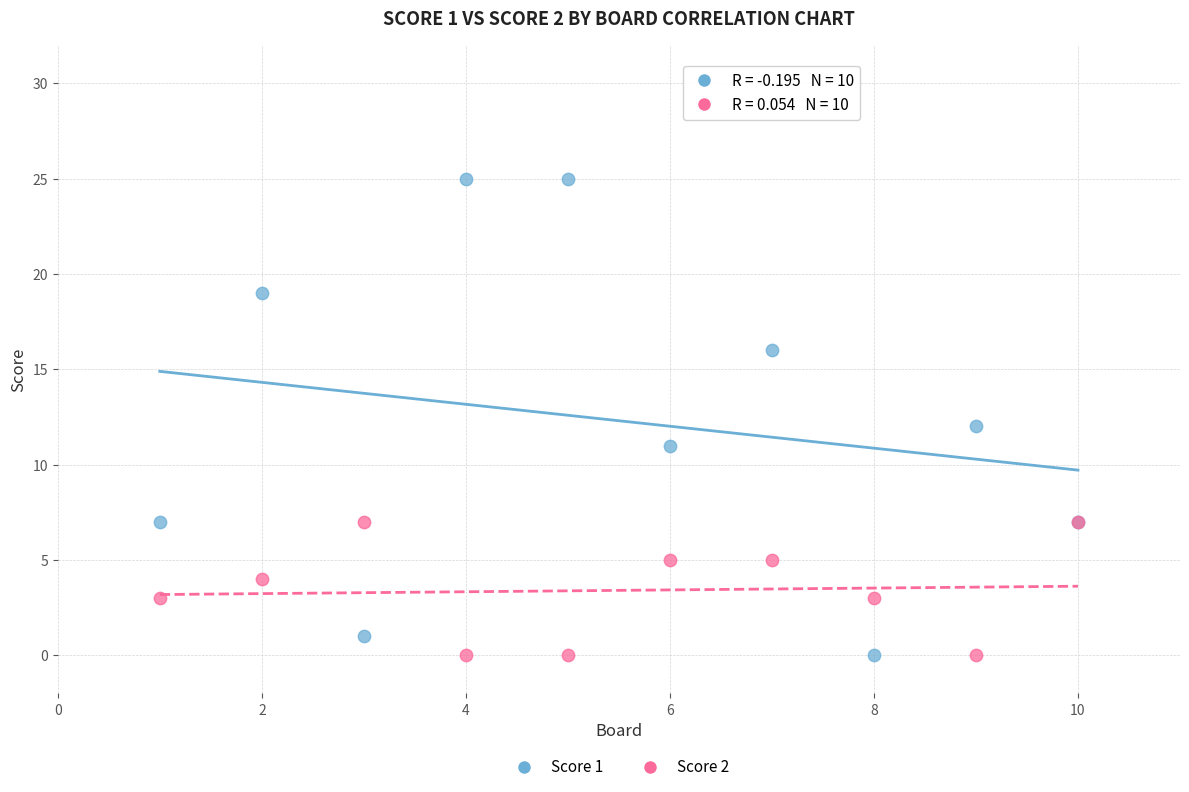

What are all the series names shown in the legend?

Score 1, Score 2